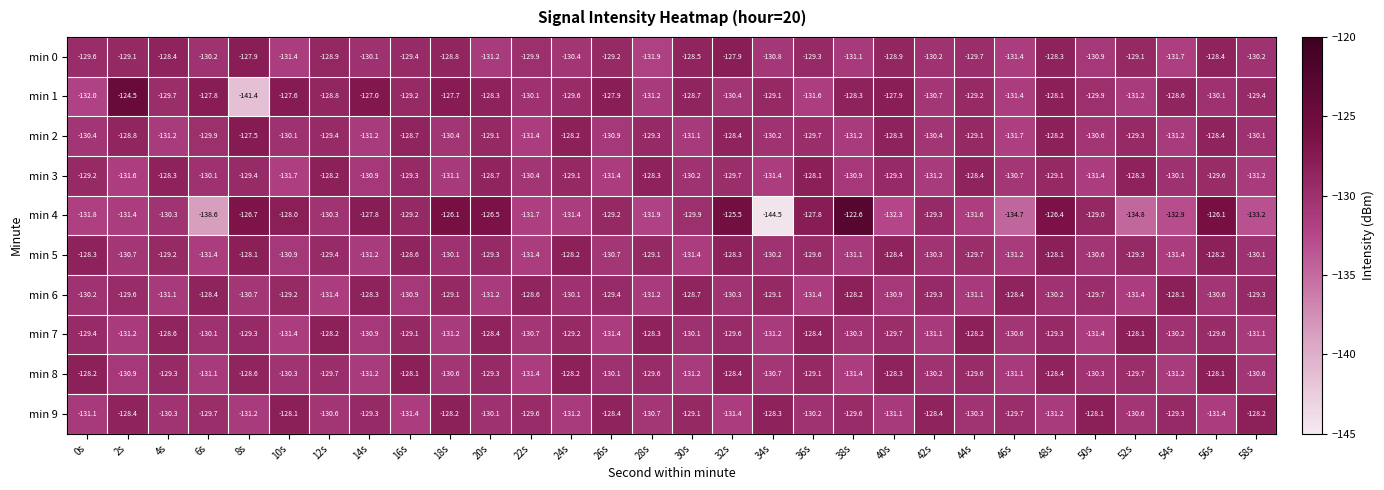

At which category is the sum across all series the highest?

48s